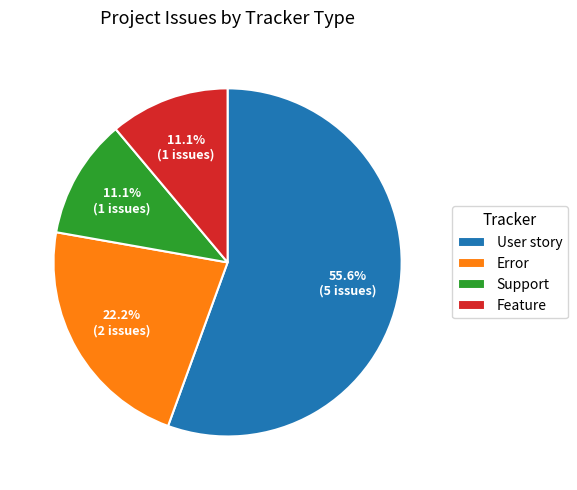

Which category accounts for the majority?

User story